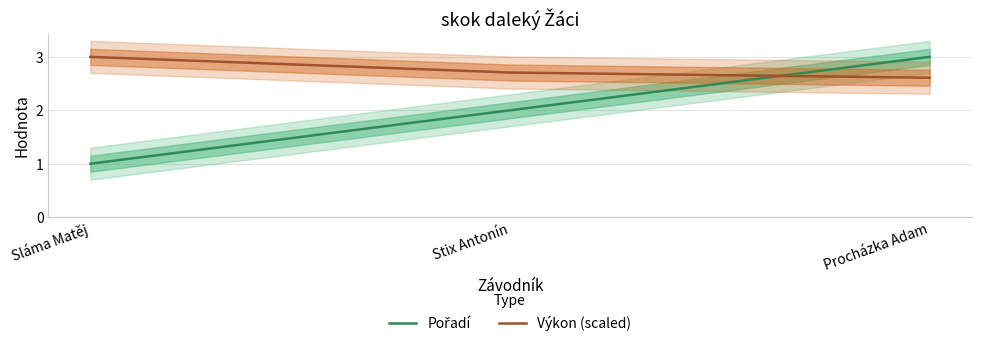

The value of Výkon (scaled) at Stix Antonín is 2.7. True or false?

True